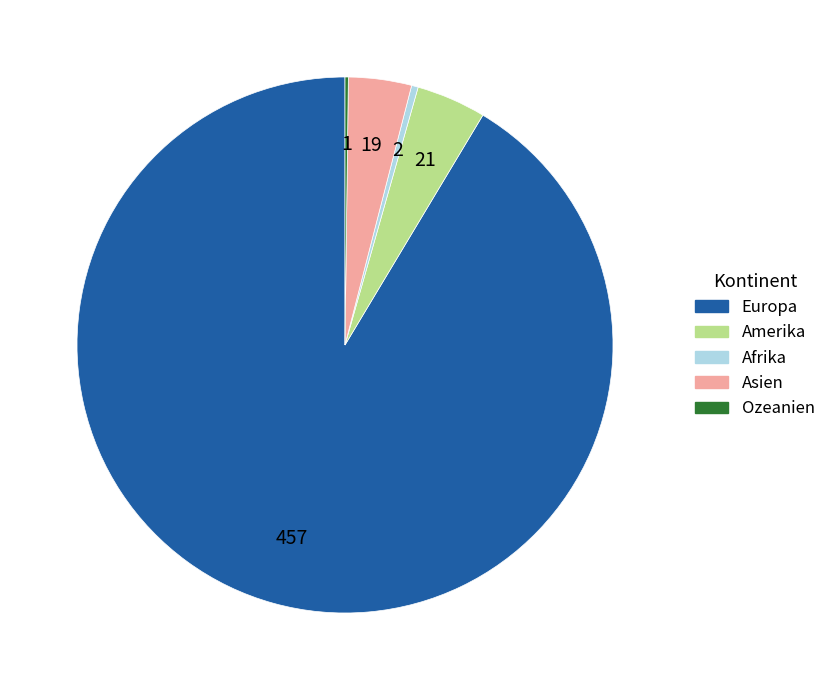

Is there any slice that represents more than half of the pie?

Yes